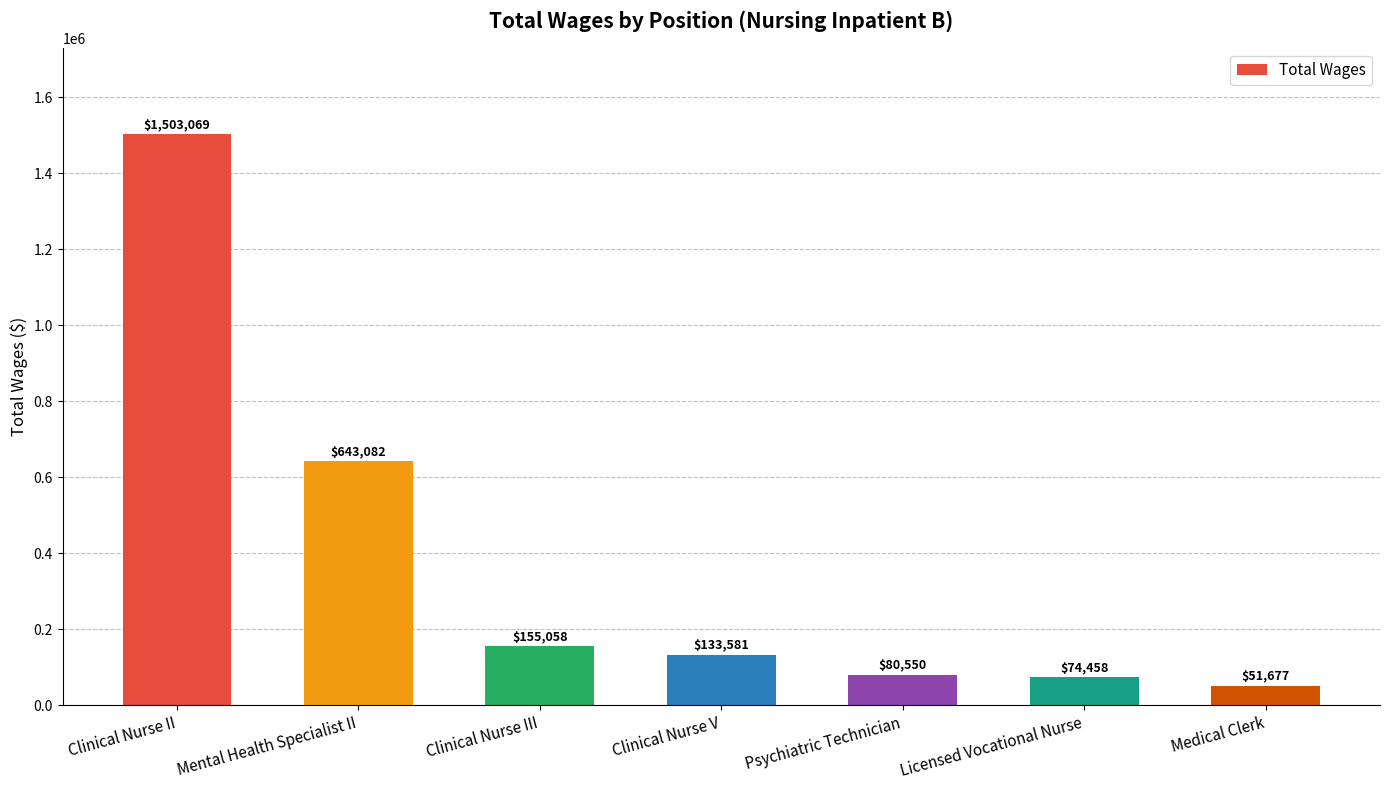

Where does the data first go above 133581?

Clinical Nurse II